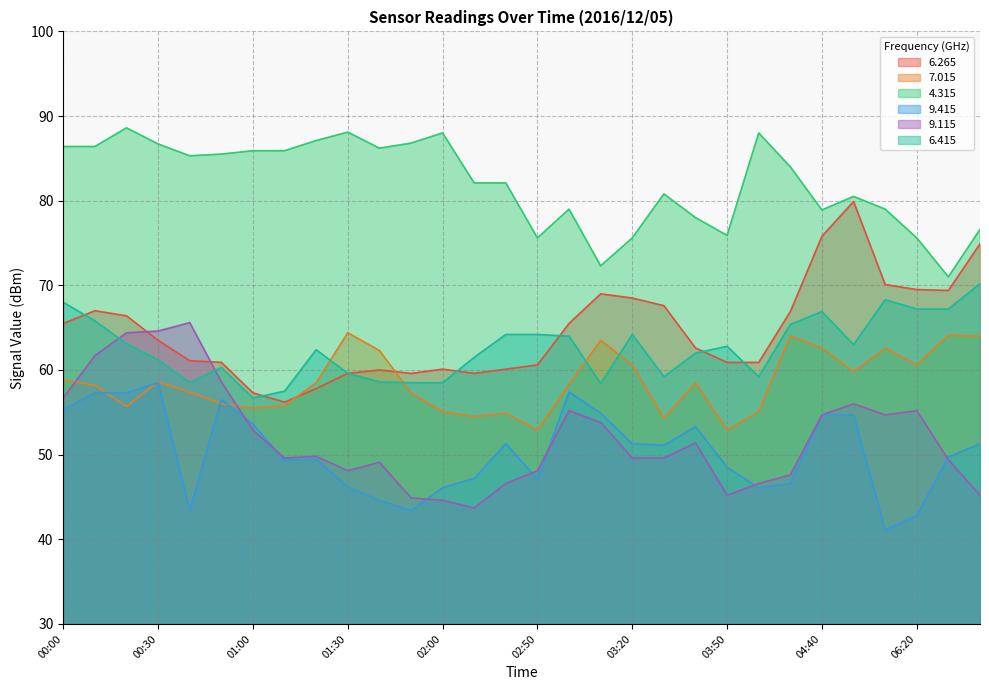

What is the value of the   6.265 point at the 14th from the left?

59.6